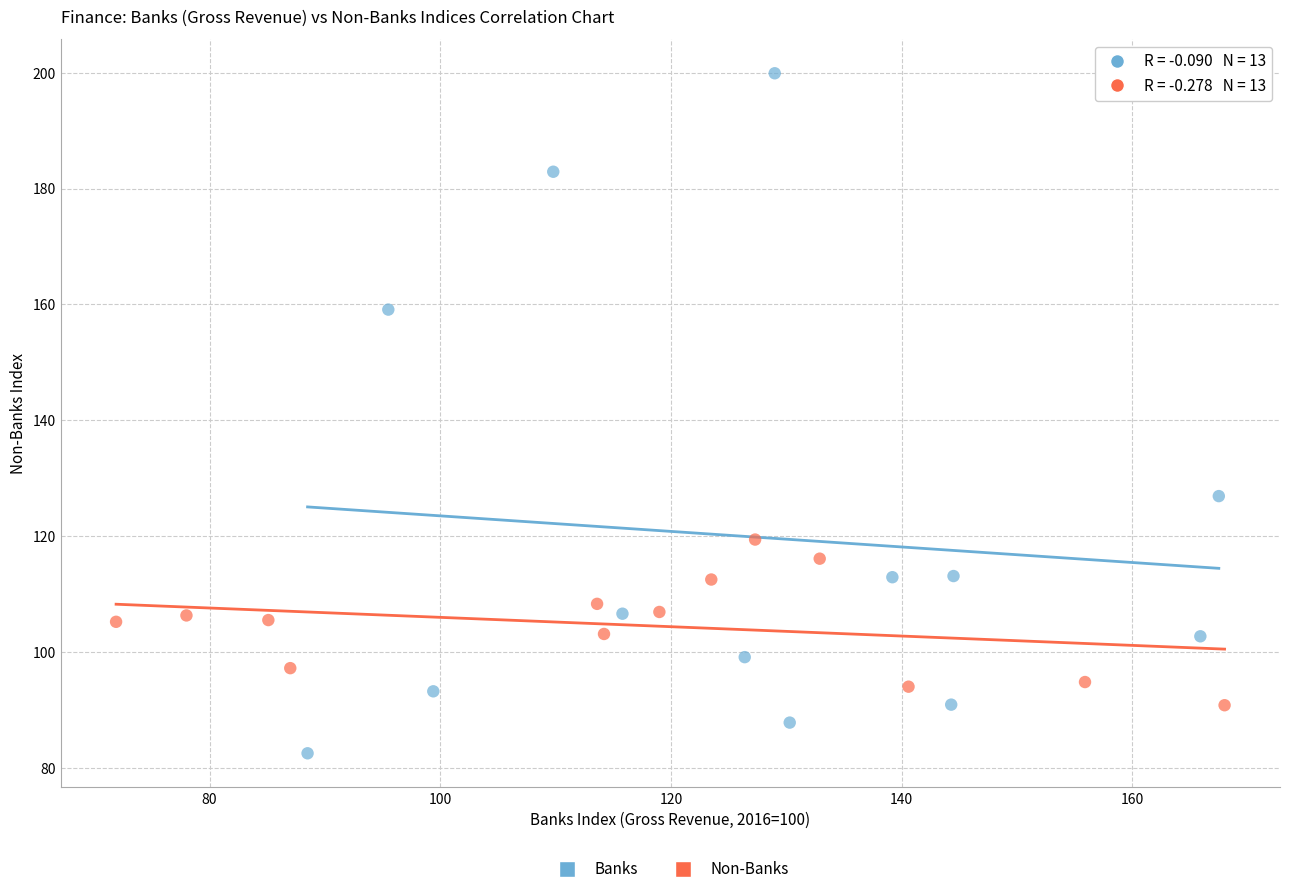

Which series has the largest Y range (max minus min)?

Banks